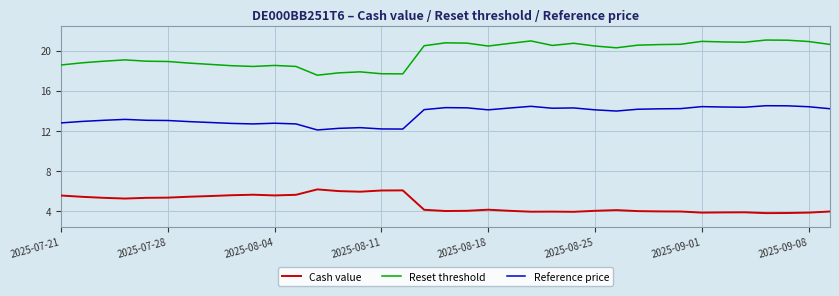

Which series has the largest total across all categories?

Reset threshold